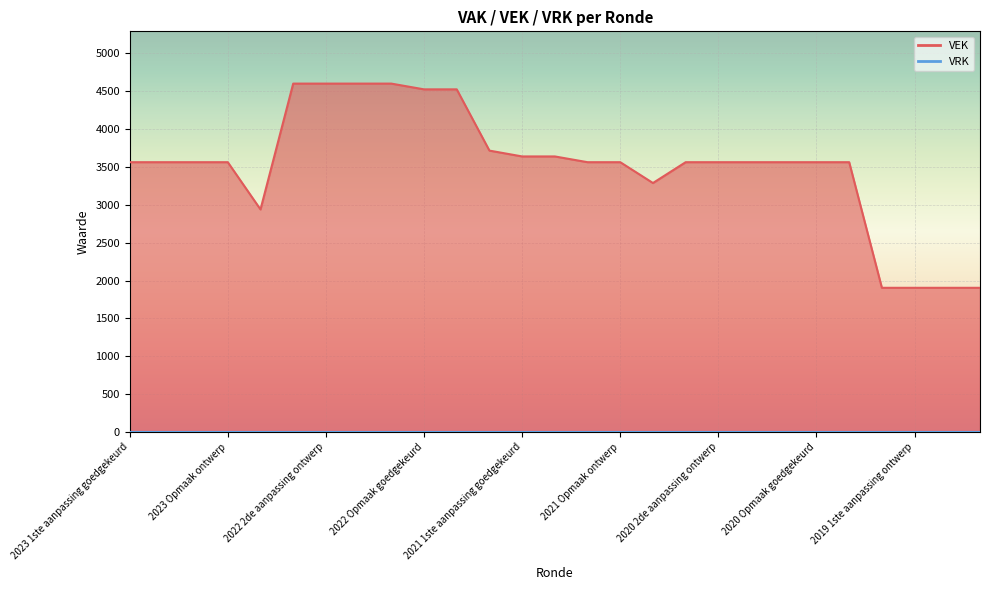

At which label does the data first exceed 3564?

2022 2de aanpassing goedgekeurd